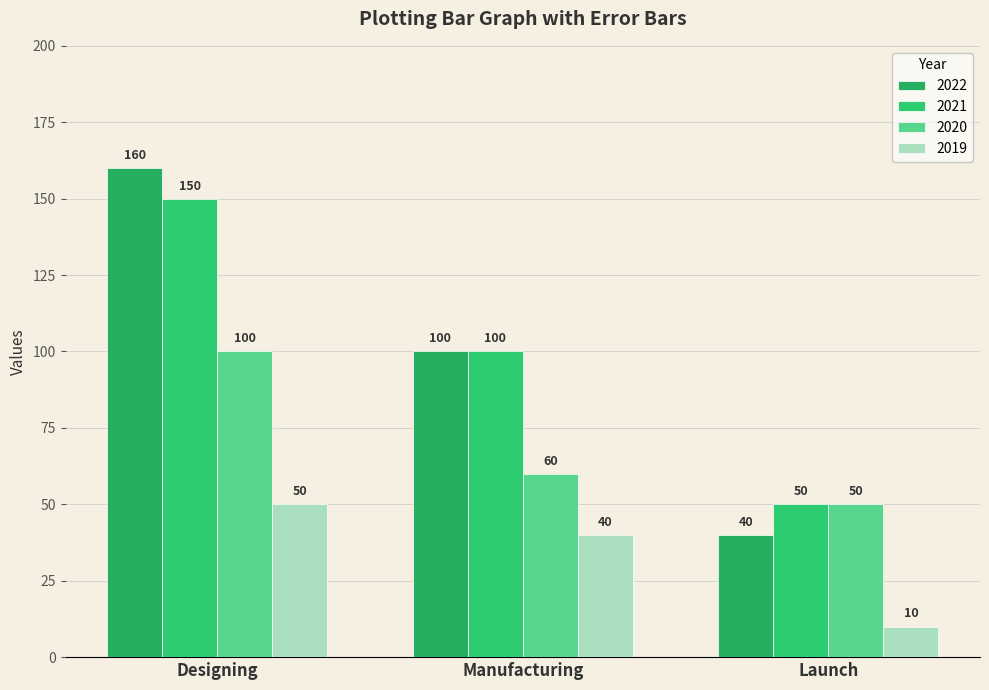

What is the value of the 2021 bar at the 1st from the left?

150